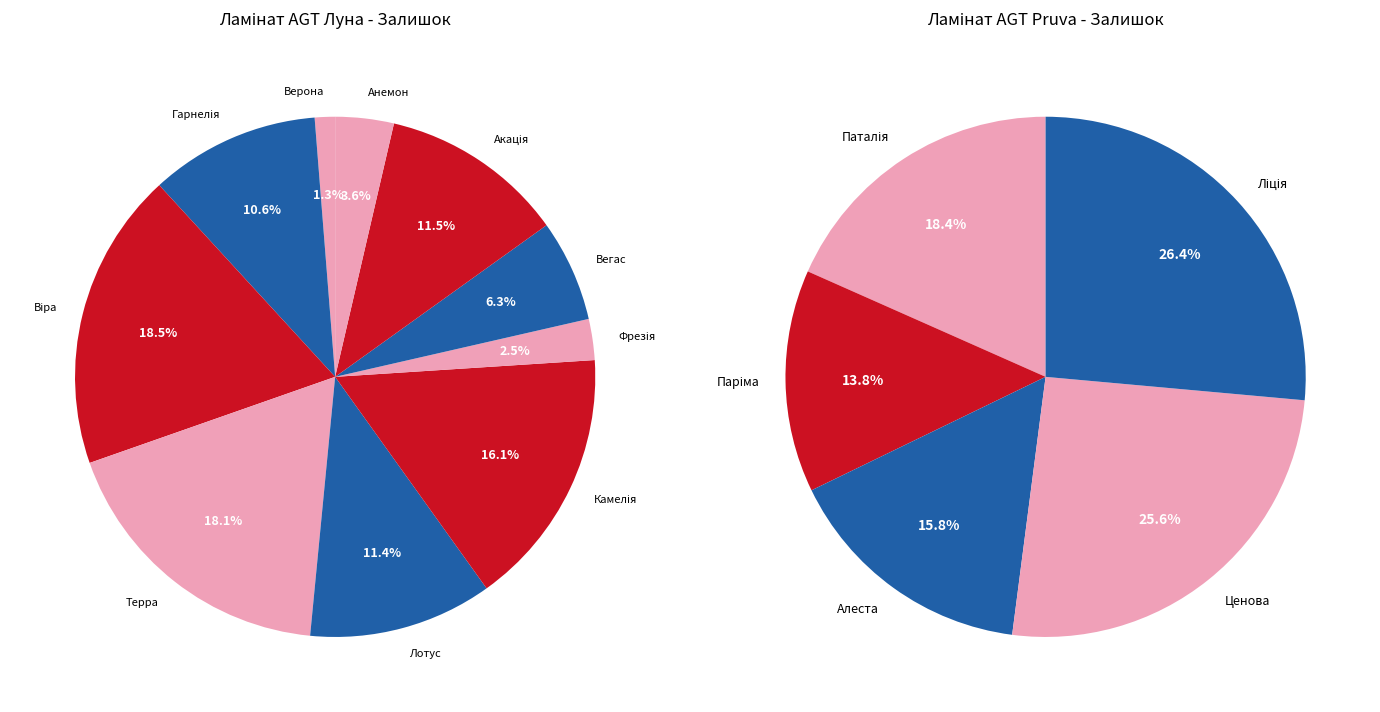

Is there a majority slice in this chart?

No